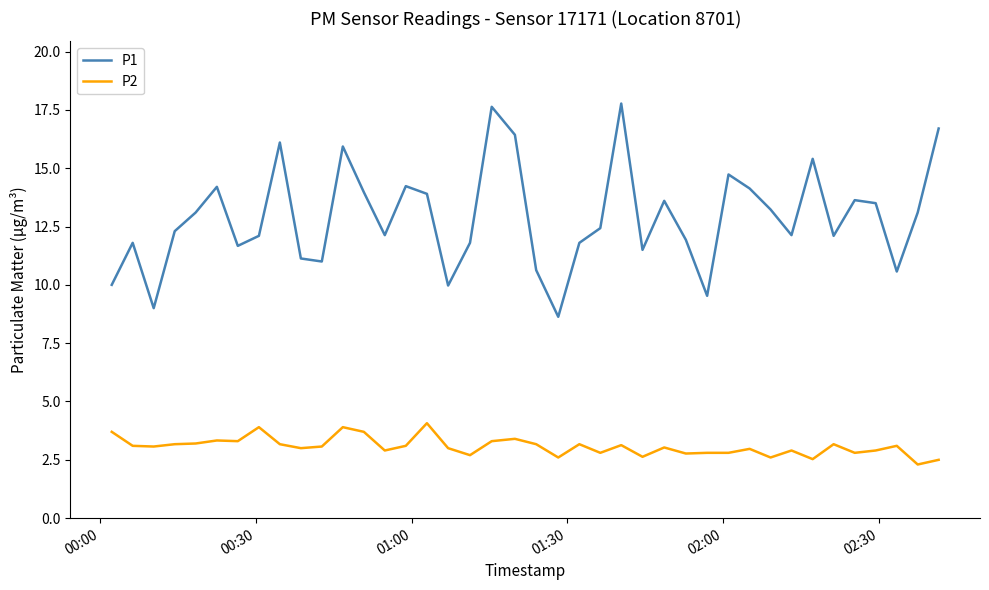

Which series has the largest total across all categories?

P1